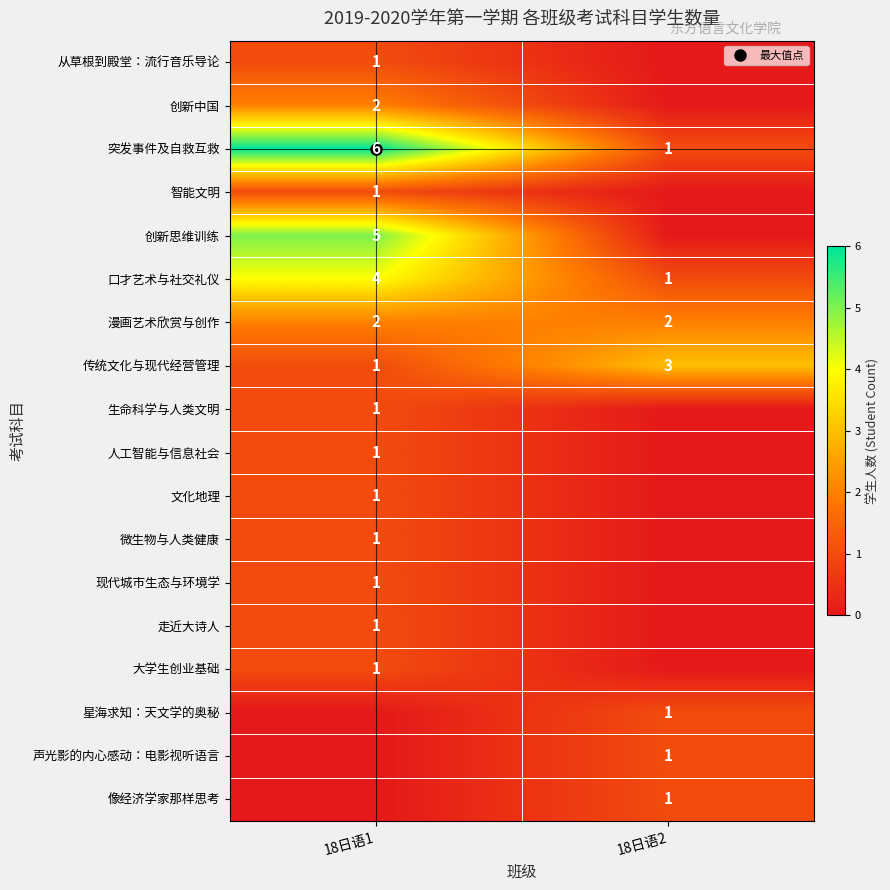

What is the difference between the maximum and minimum values in the 口才艺术与社交礼仪 series?

3